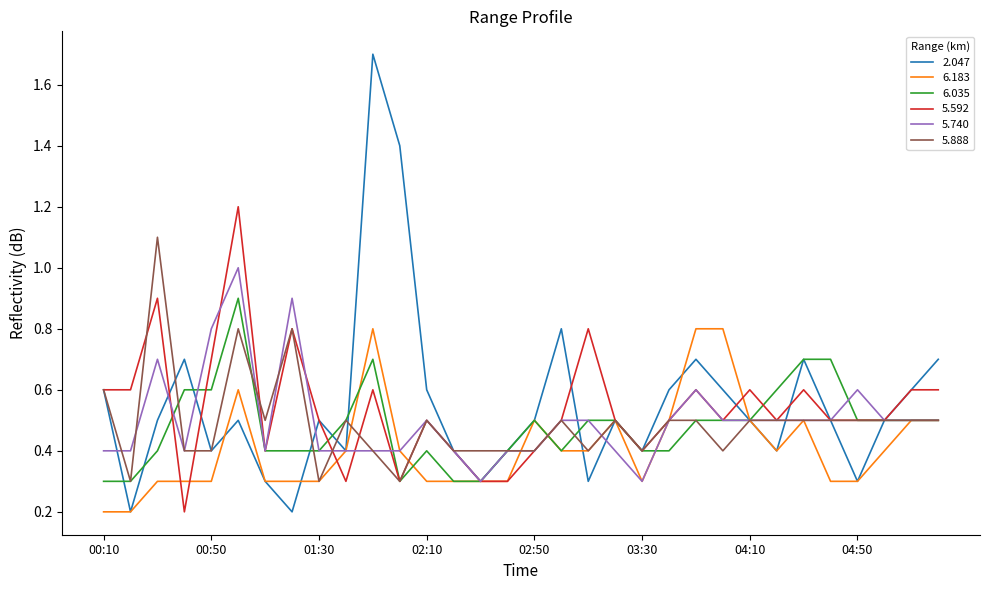

Which series has the largest range (max minus min)?

2.047